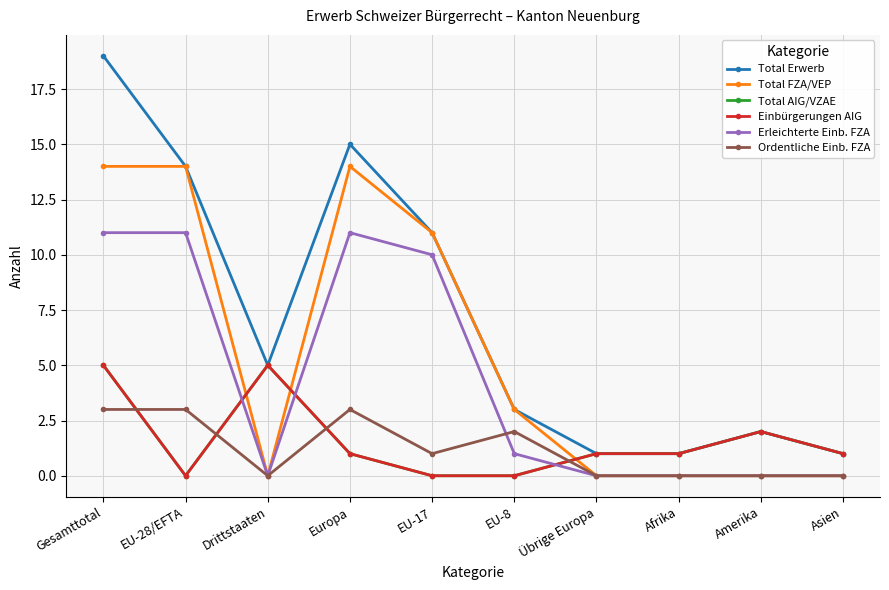

Does the chart have visible grid lines?

Yes